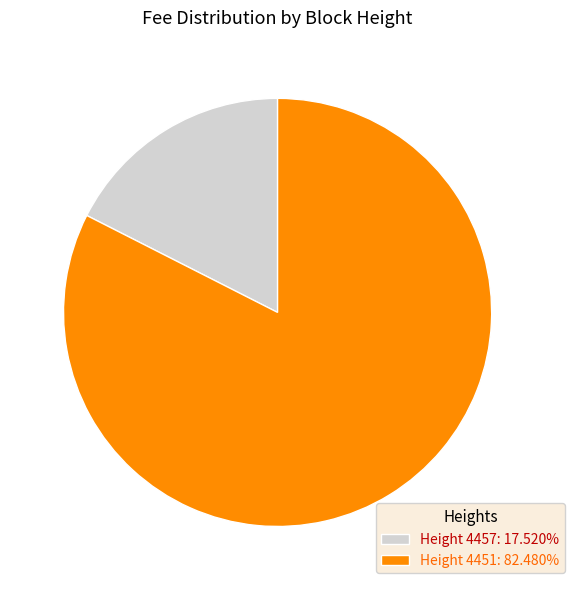

How many segments does this pie chart have?

2